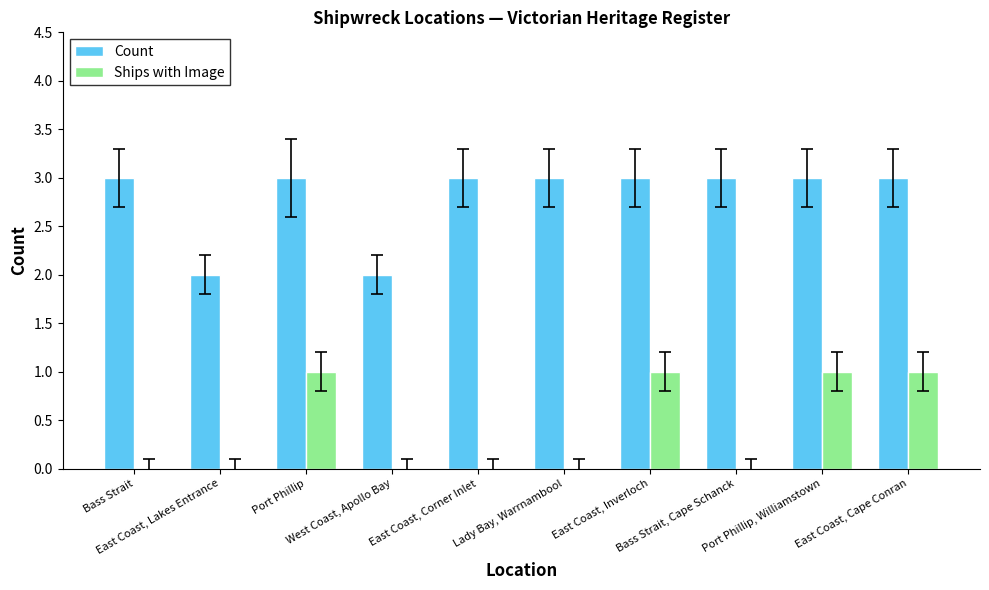

Which series has the largest total across all categories?

Count